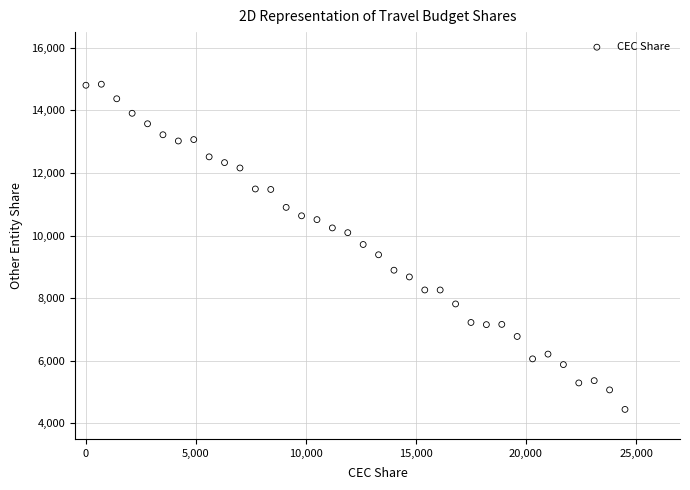

What is the range of X values (max minus min)?

24500